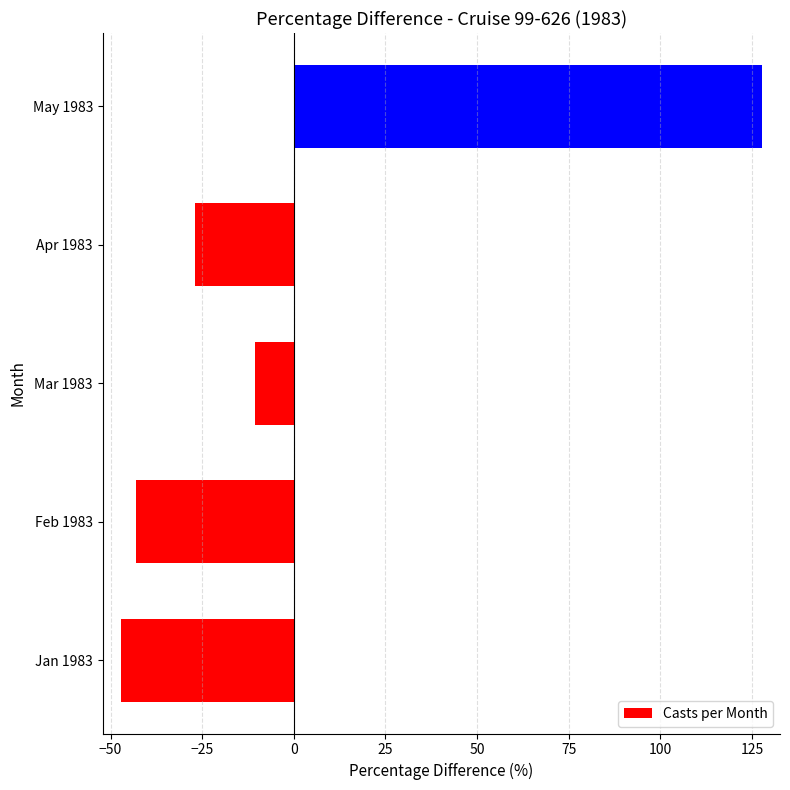

Reading bottom to top, transcribe all the data shown in this chart.

Jan 1983=-47.2	Feb 1983=-43.1	Mar 1983=-10.6	Apr 1983=-26.8	May 1983=127.6